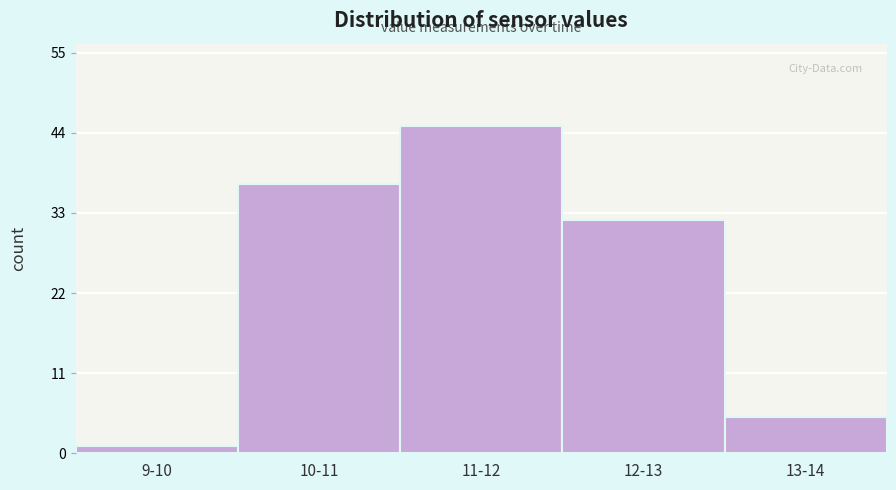

Reading left to right, transcribe all the data shown in this chart.

1	37	45	32	5